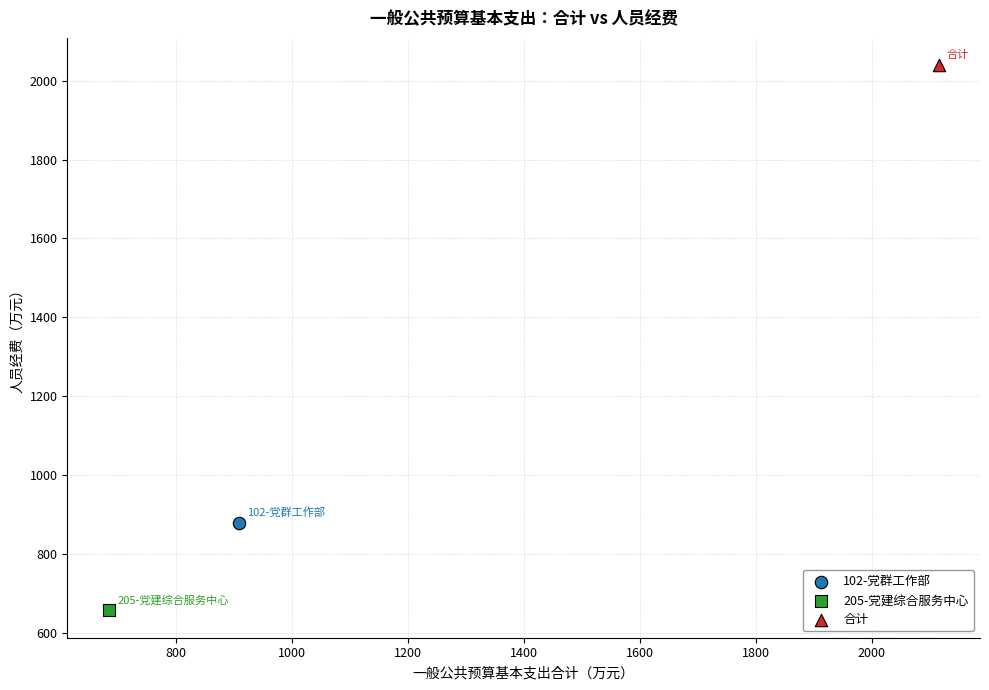

What are all the series names shown in the legend?

102-党群工作部, 205-党建综合服务中心, 合计